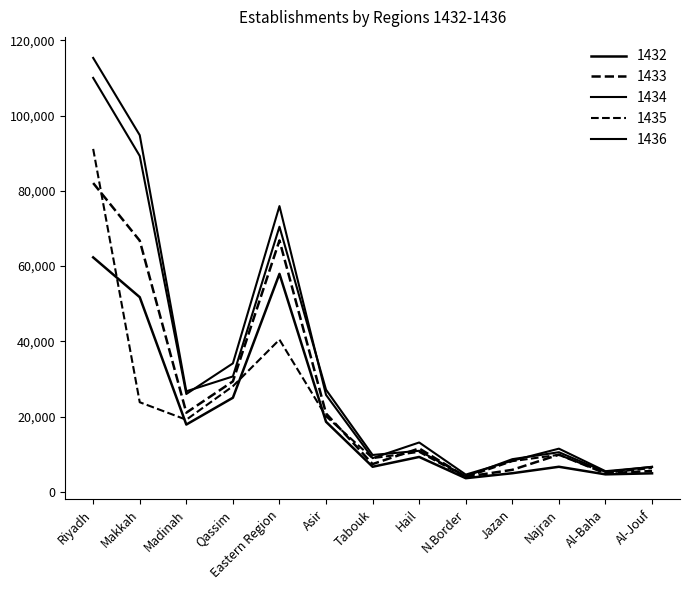

What position from the left is Makkah?

2